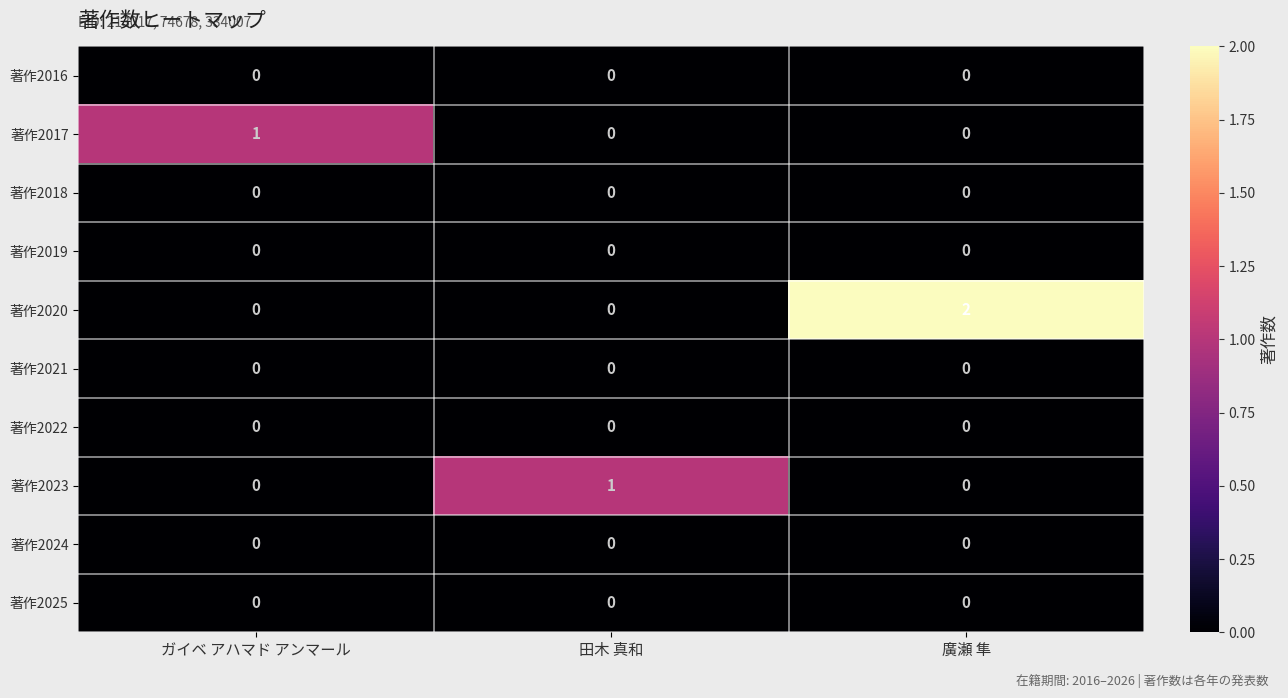

Reading right to left, transcribe all the data shown in this chart.

著作2016: 廣瀬 隼=0	田木 真和=0	ガイベ アハマド アンマール=0
著作2017: 廣瀬 隼=0	田木 真和=0	ガイベ アハマド アンマール=1
著作2018: 廣瀬 隼=0	田木 真和=0	ガイベ アハマド アンマール=0
著作2019: 廣瀬 隼=0	田木 真和=0	ガイベ アハマド アンマール=0
著作2020: 廣瀬 隼=2	田木 真和=0	ガイベ アハマド アンマール=0
著作2021: 廣瀬 隼=0	田木 真和=0	ガイベ アハマド アンマール=0
著作2022: 廣瀬 隼=0	田木 真和=0	ガイベ アハマド アンマール=0
著作2023: 廣瀬 隼=0	田木 真和=1	ガイベ アハマド アンマール=0
著作2024: 廣瀬 隼=0	田木 真和=0	ガイベ アハマド アンマール=0
著作2025: 廣瀬 隼=0	田木 真和=0	ガイベ アハマド アンマール=0